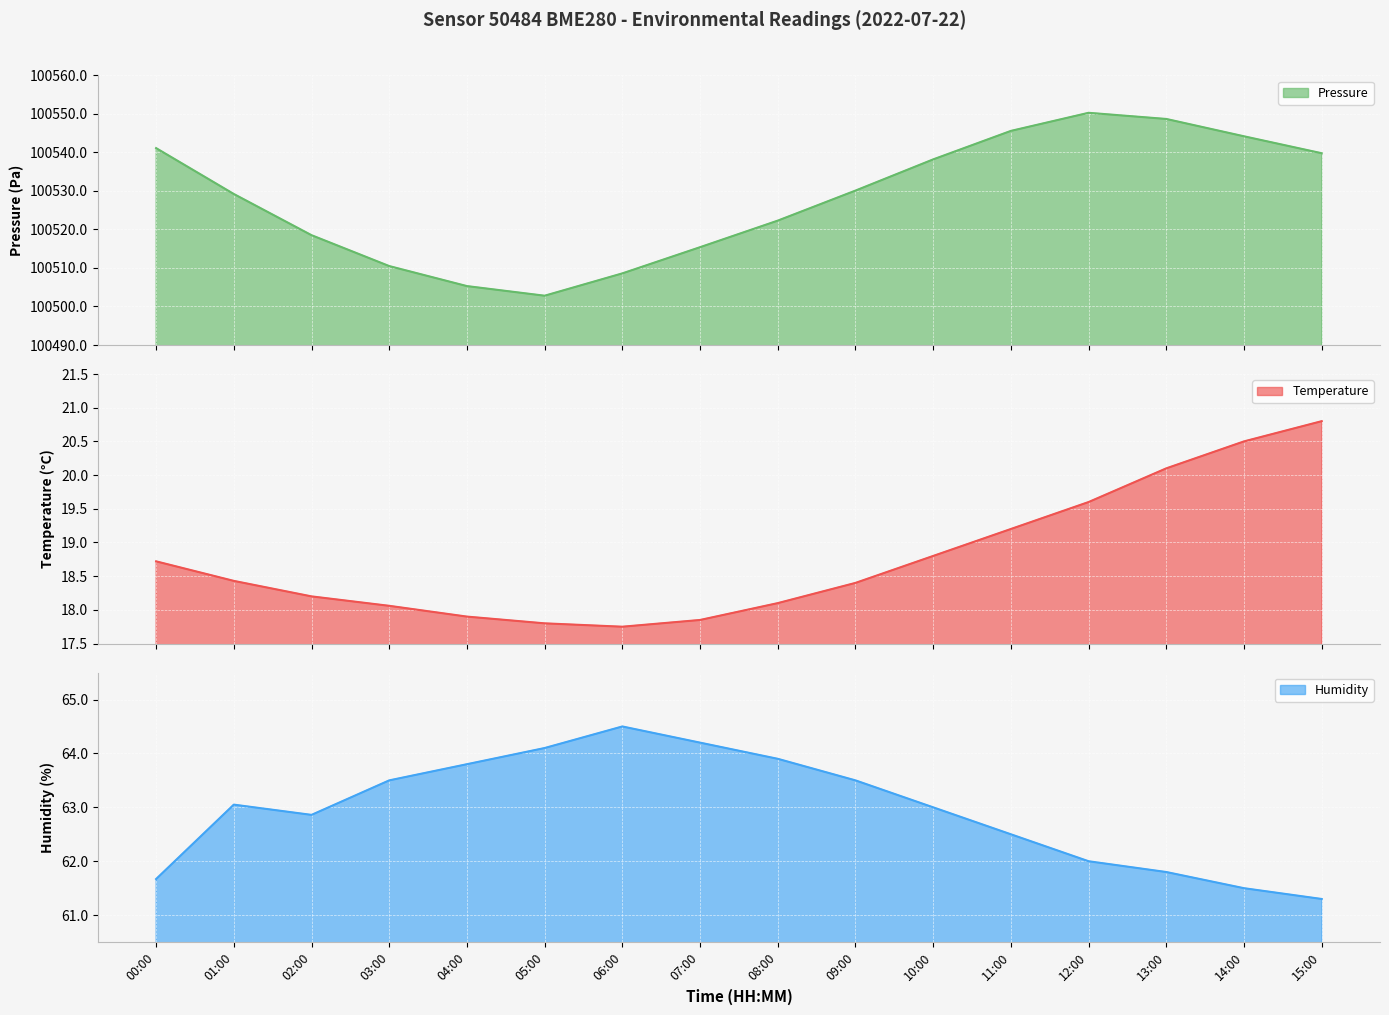

True or false: temperature and pressure intersect in this chart.

False